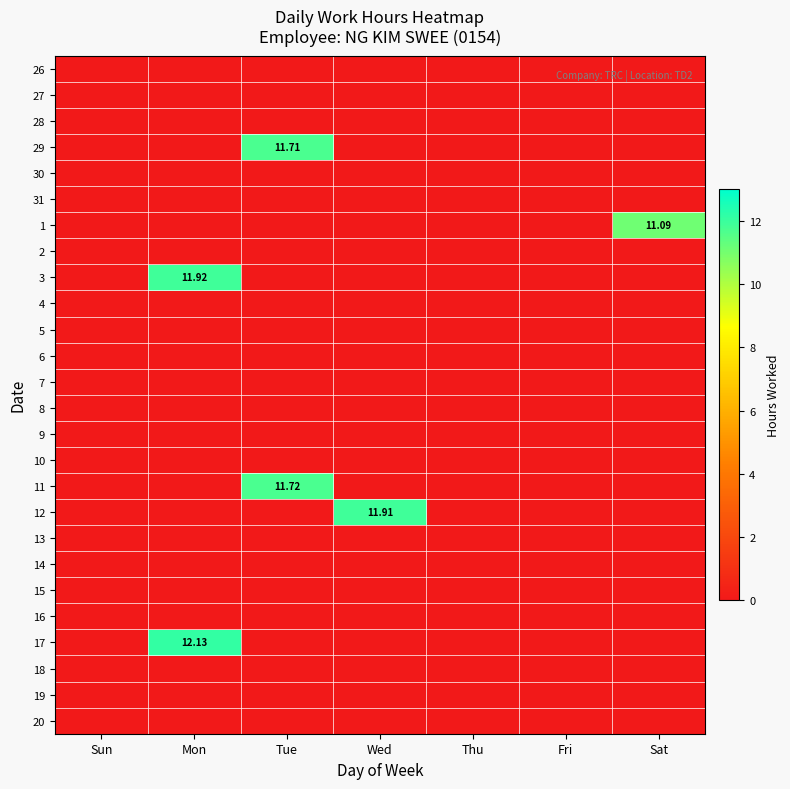

How many values in the 17 series exceed 0?

1